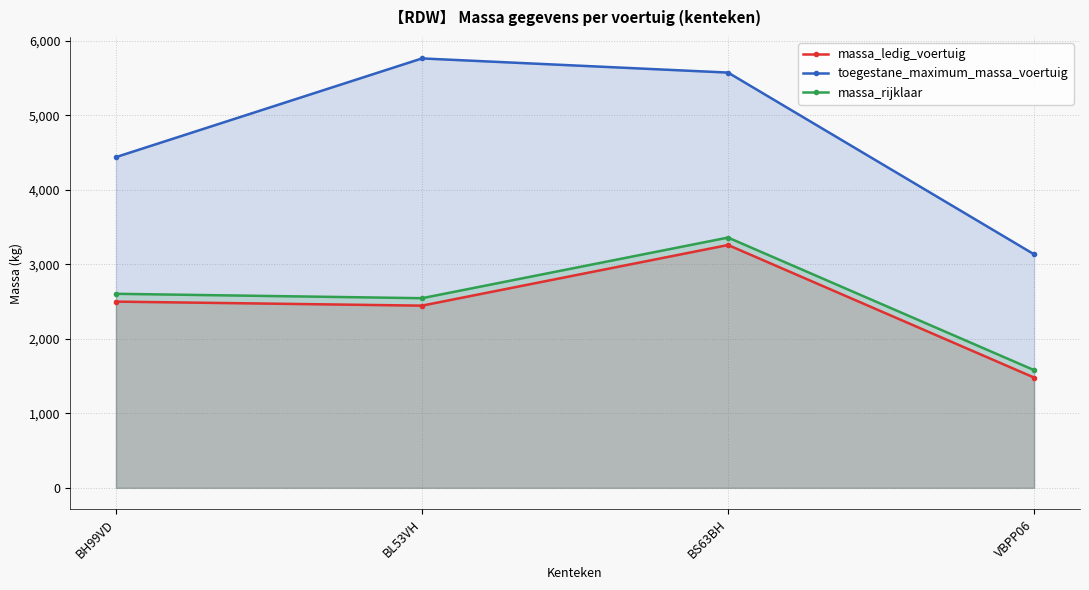

True or false: toegestane_maximum_massa_voertuig and massa_ledig_voertuig intersect in this chart.

False